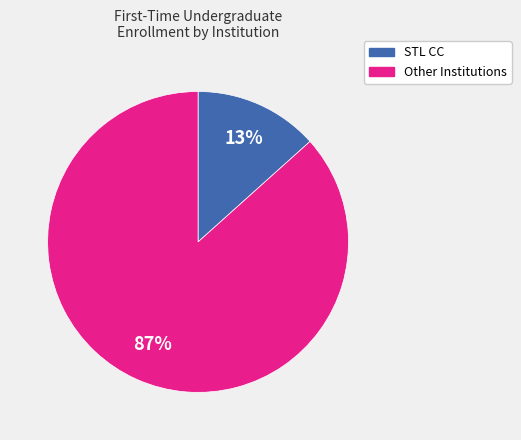

To the nearest percent, what is the average slice percentage?

50%